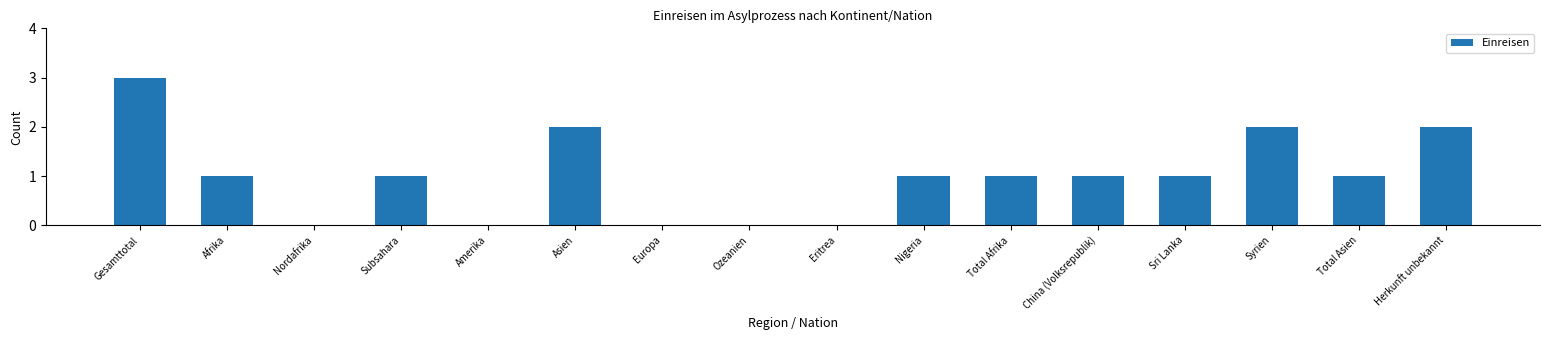

Reading left to right, what are all the values shown in this chart?

Gesamttotal=3	Afrika=1	Nordafrika=0	Subsahara=1	Amerika=0	Asien=2	Europa=0	Ozeanien=0	Eritrea=0	Nigeria=1	Total Afrika=1	China (Volksrepublik)=1	Sri Lanka=1	Syrien=2	Total Asien=1	Herkunft unbekannt=2